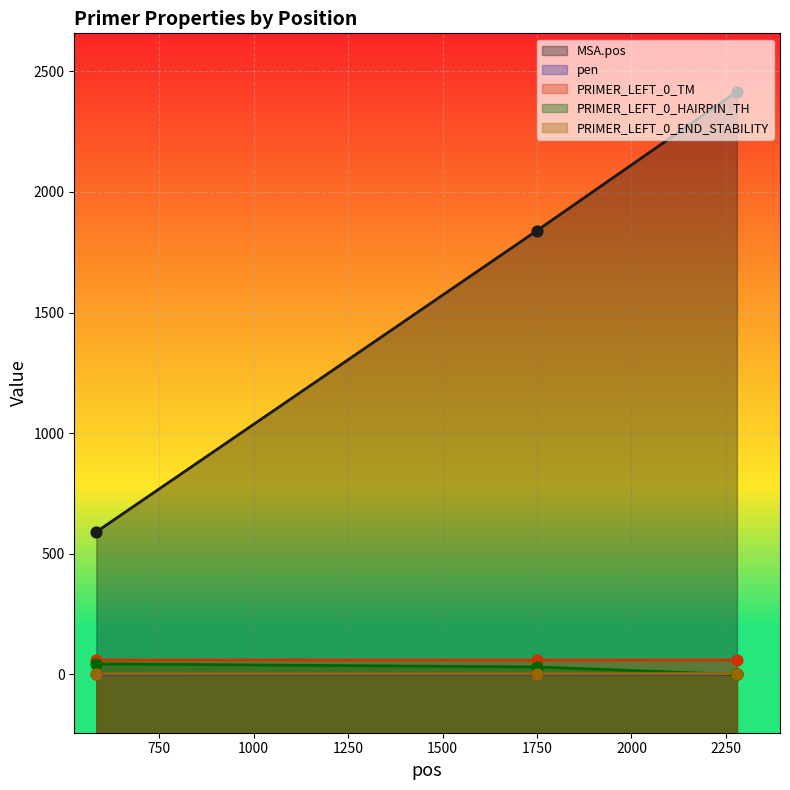

At which category is the sum across all series the highest?

2279